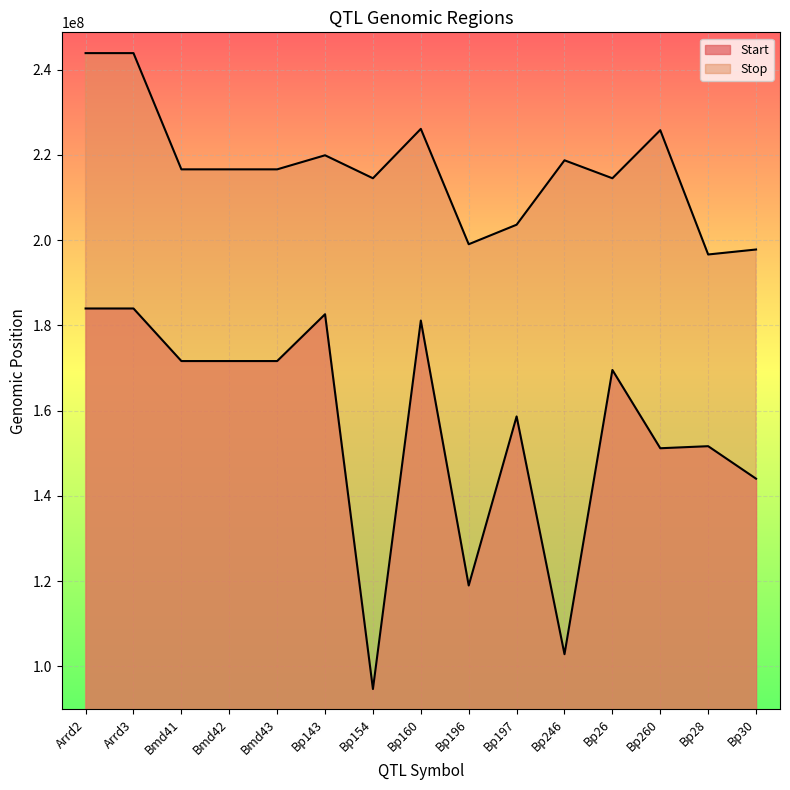

True or false: Start and Stop cross at least once.

False